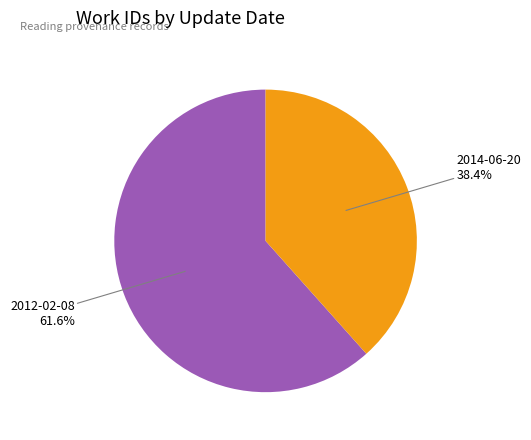

What is the smallest slice in the pie chart?

2014-06-20